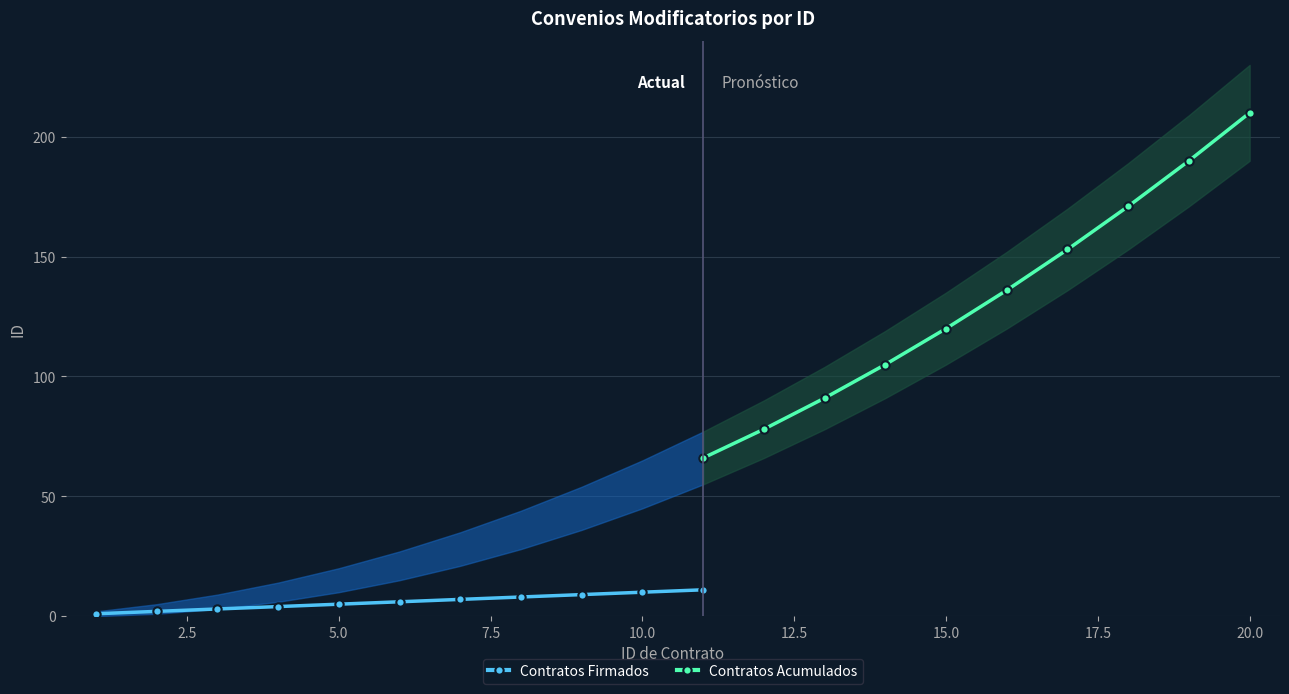

True or false: Contratos Acumulados has a value of 210 at 20.

True